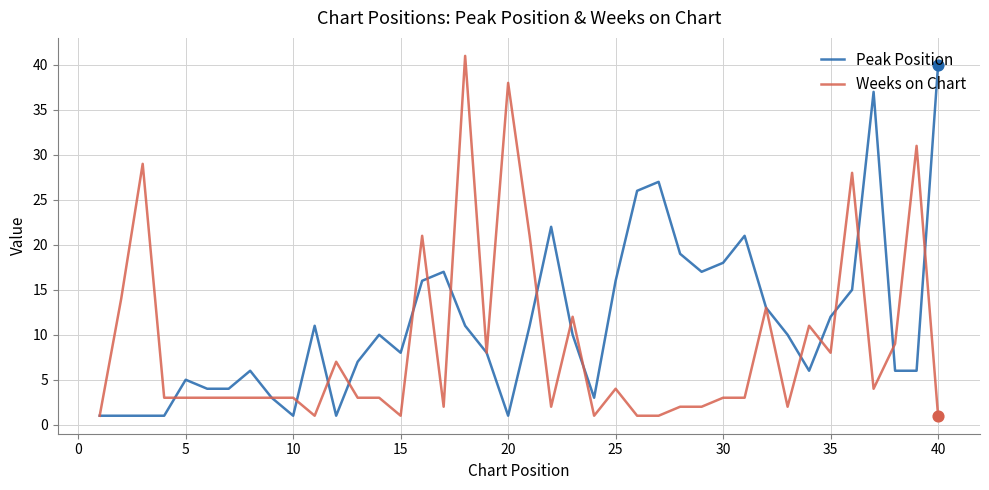

Which series has the largest total across all categories?

Peak Position